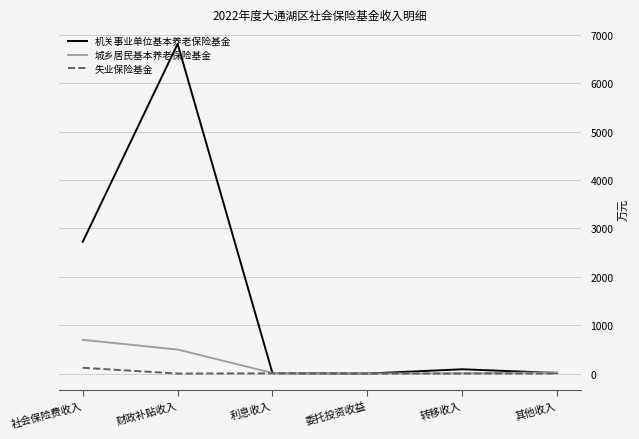

The 失业保险基金 series shows 0 at 其他收入. True or false?

True